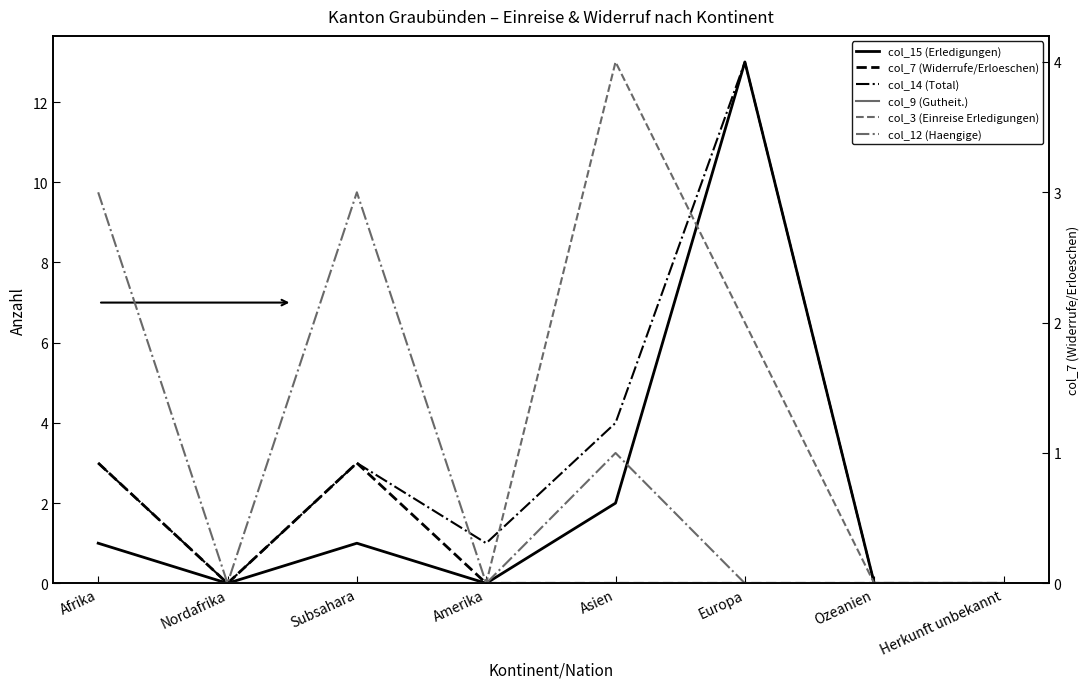

Which series has the largest range (max minus min)?

col_15 (Erledigungen)